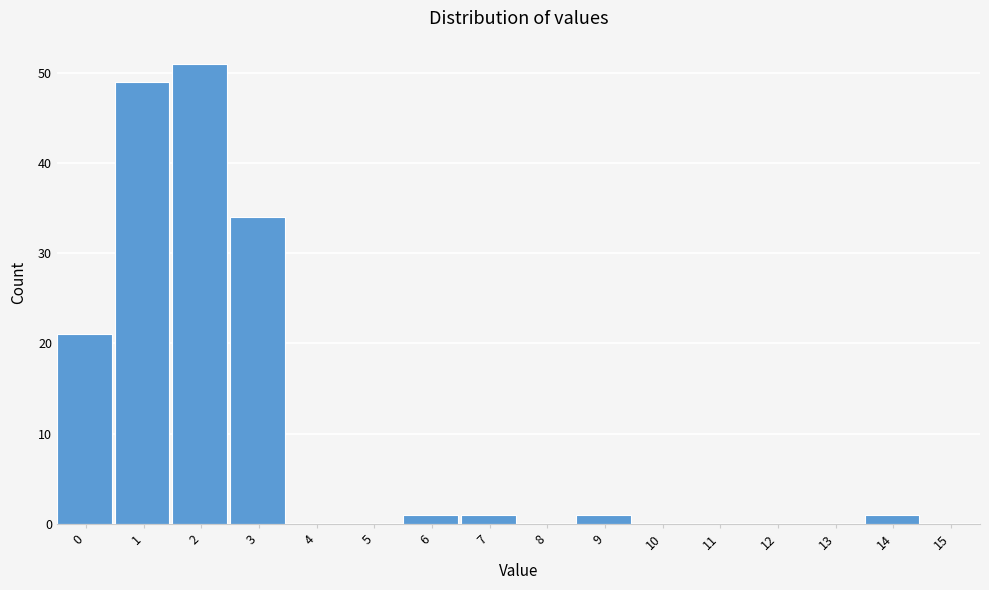

Reading left to right, extract all data points from this chart.

0=21	1=49	2=51	3=34	4=0	5=0	6=1	7=1	8=0	9=1	10=0	11=0	12=0	13=0	14=1	15=0